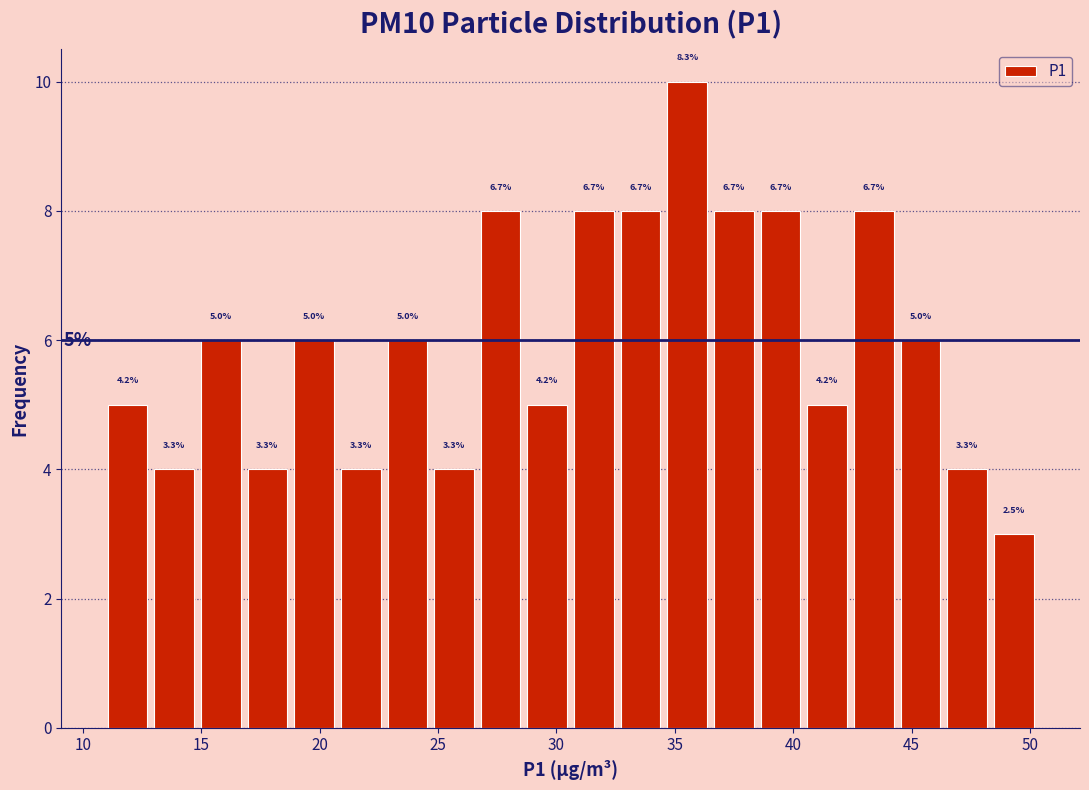

Read against the x-axis, roughly where is the centre of the tallest bar?

35.5